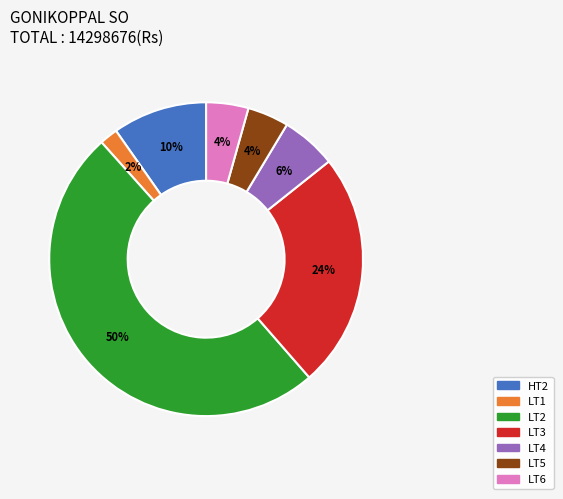

To the nearest percent, what is the average slice percentage?

14%